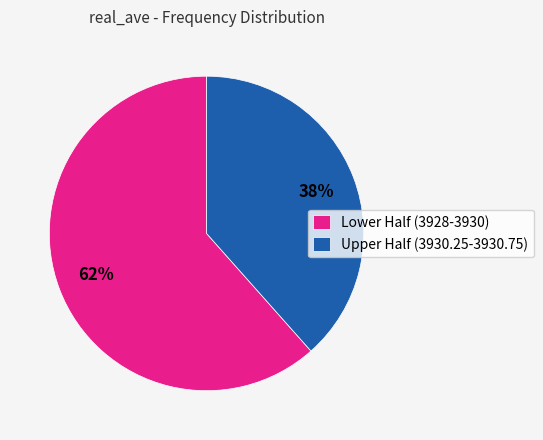

Which slice is the smallest?

Upper Half (3930.25-3930.75)